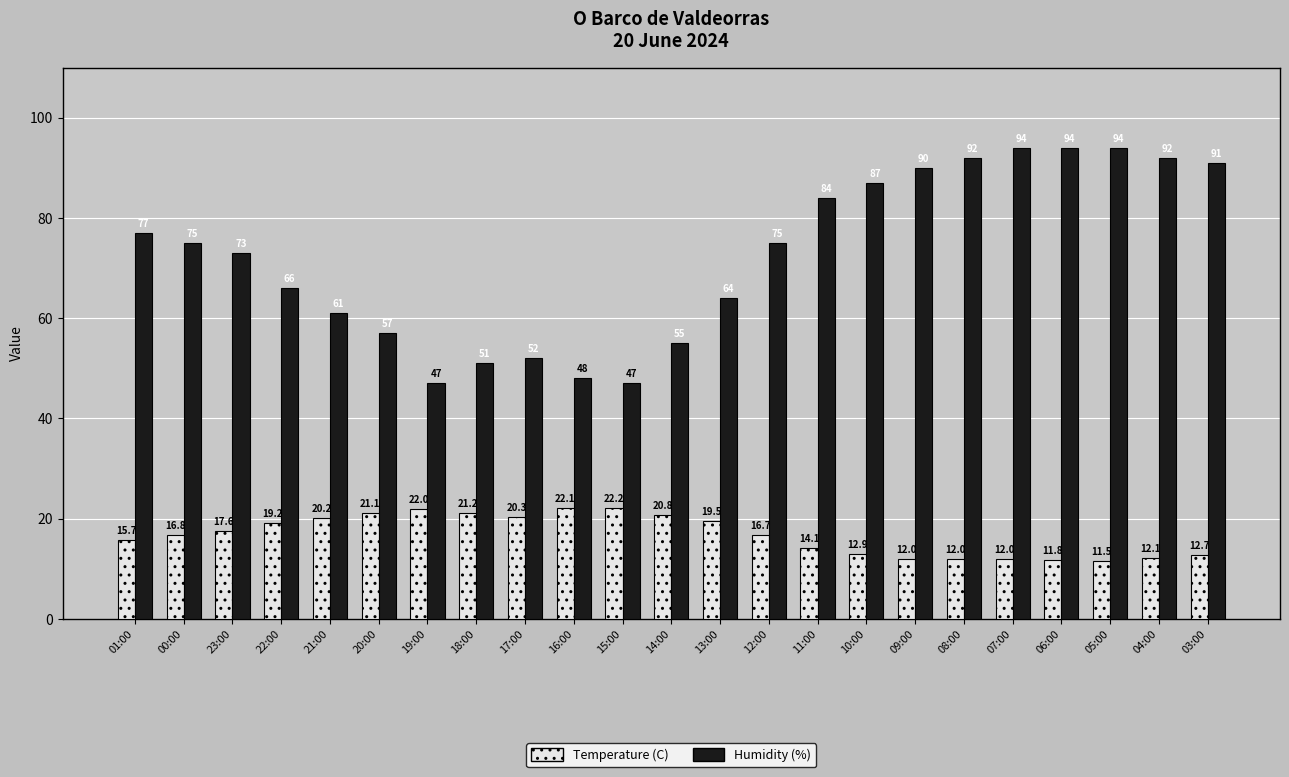

What position from the right is 00:00?

22